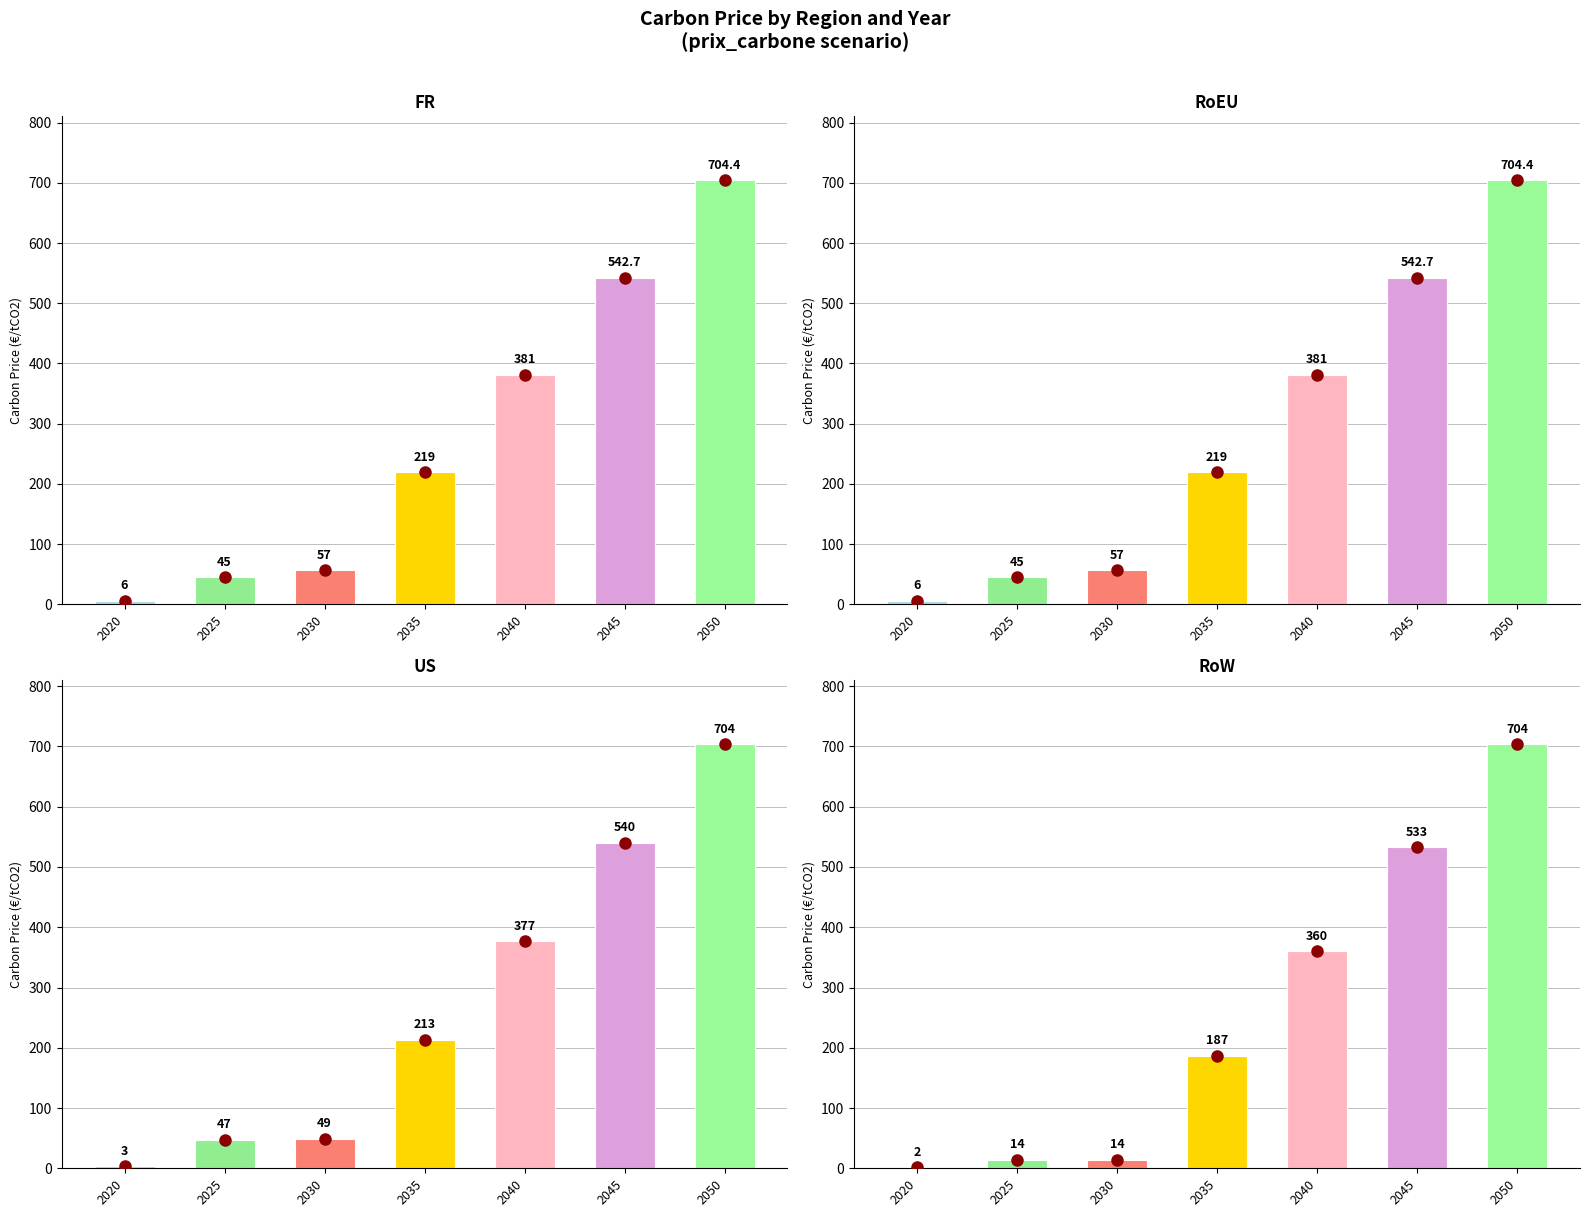

At which label does FR reach its minimum?

2020